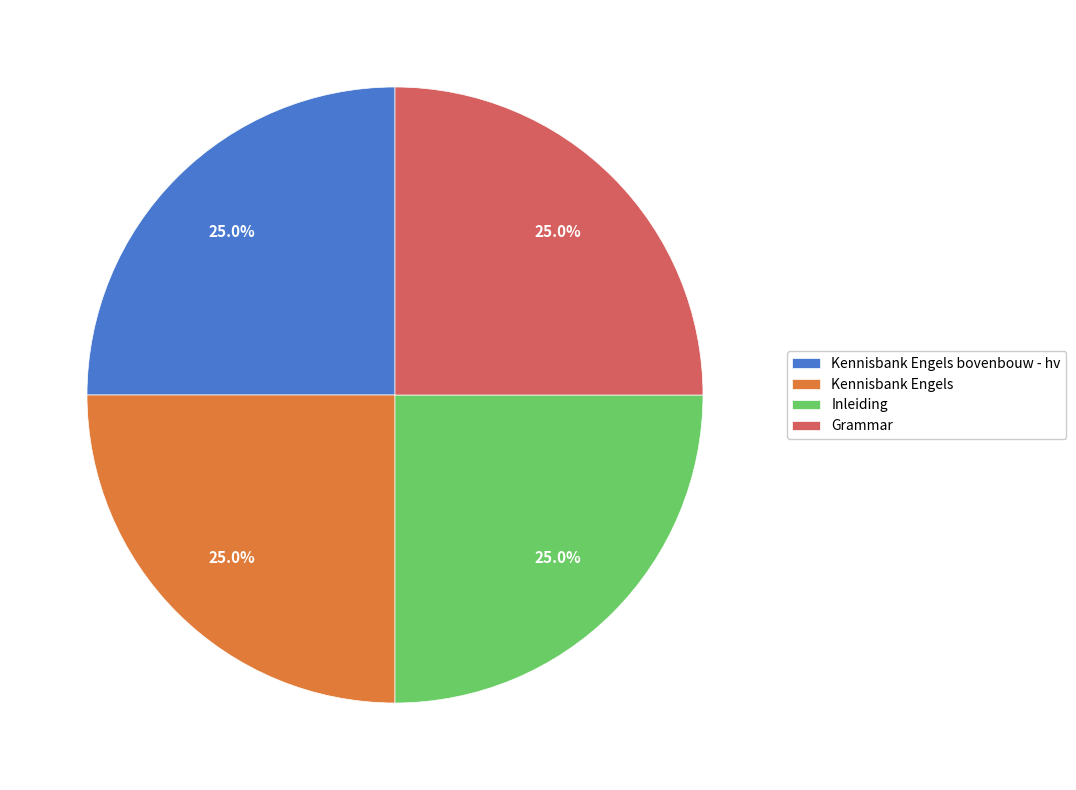

To the nearest percent, what is the difference between the Kennisbank Engels bovenbouw - hv and Grammar slice percentages?

0%